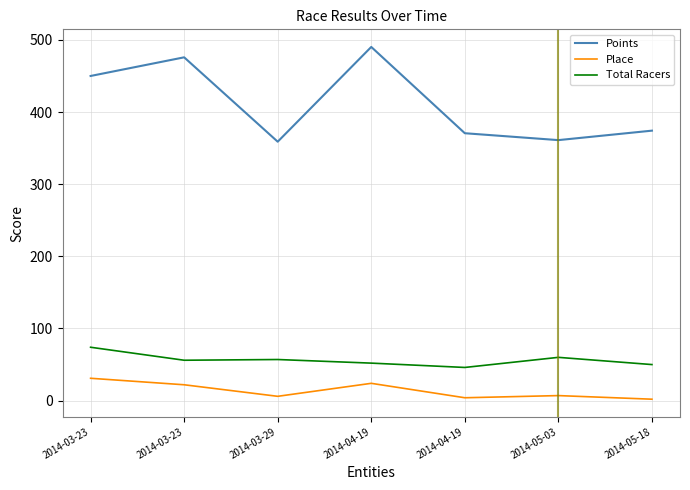

What is the difference between the maximum and minimum values in the Place series?

29.0